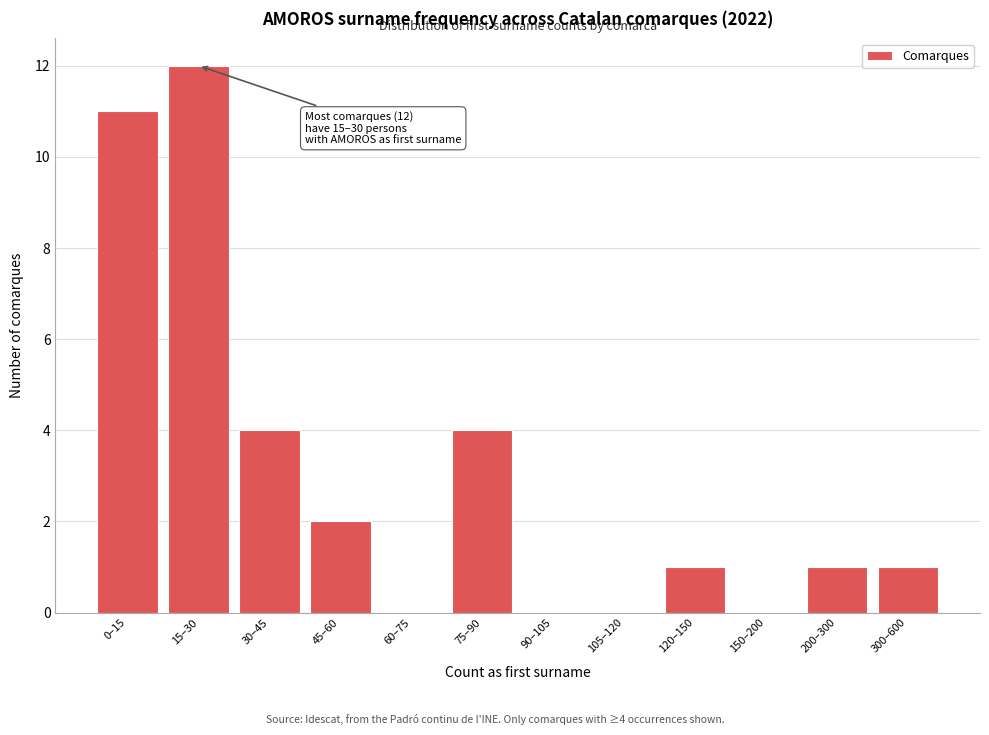

Reading left to right, what are all the values shown in this chart?

0–15=11	15–30=12	30–45=4	45–60=2	60–75=0	75–90=4	90–105=0	105–120=0	120–150=1	150–200=0	200–300=1	300–600=1